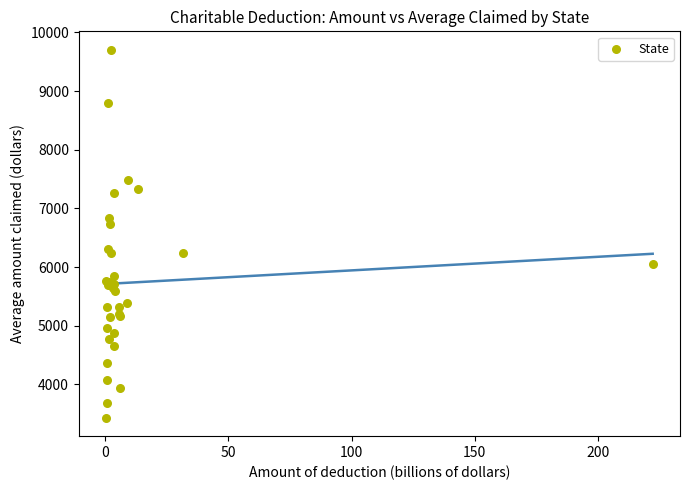

What Y value in the scatter plot is closest to 6568?

6734.7